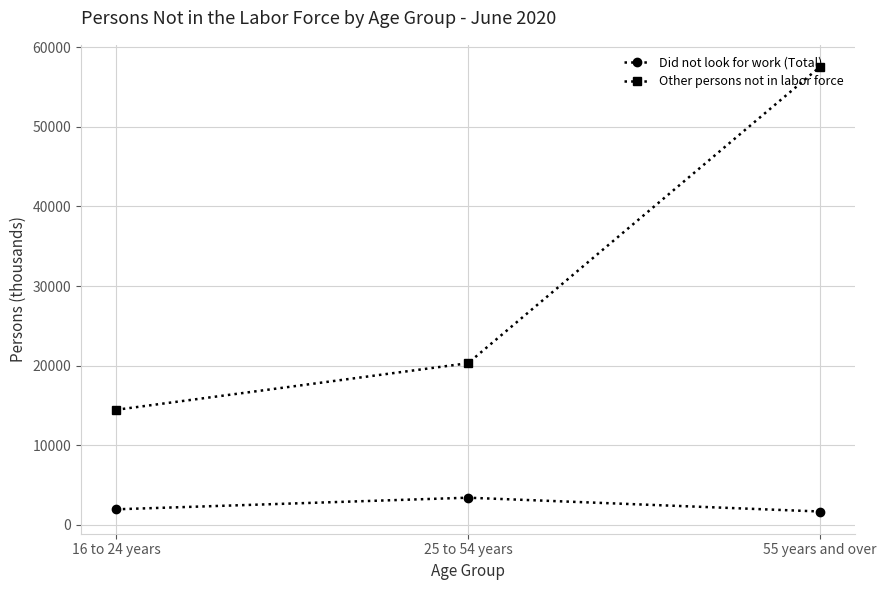

At how many categories does at least one series exceed 50156?

1